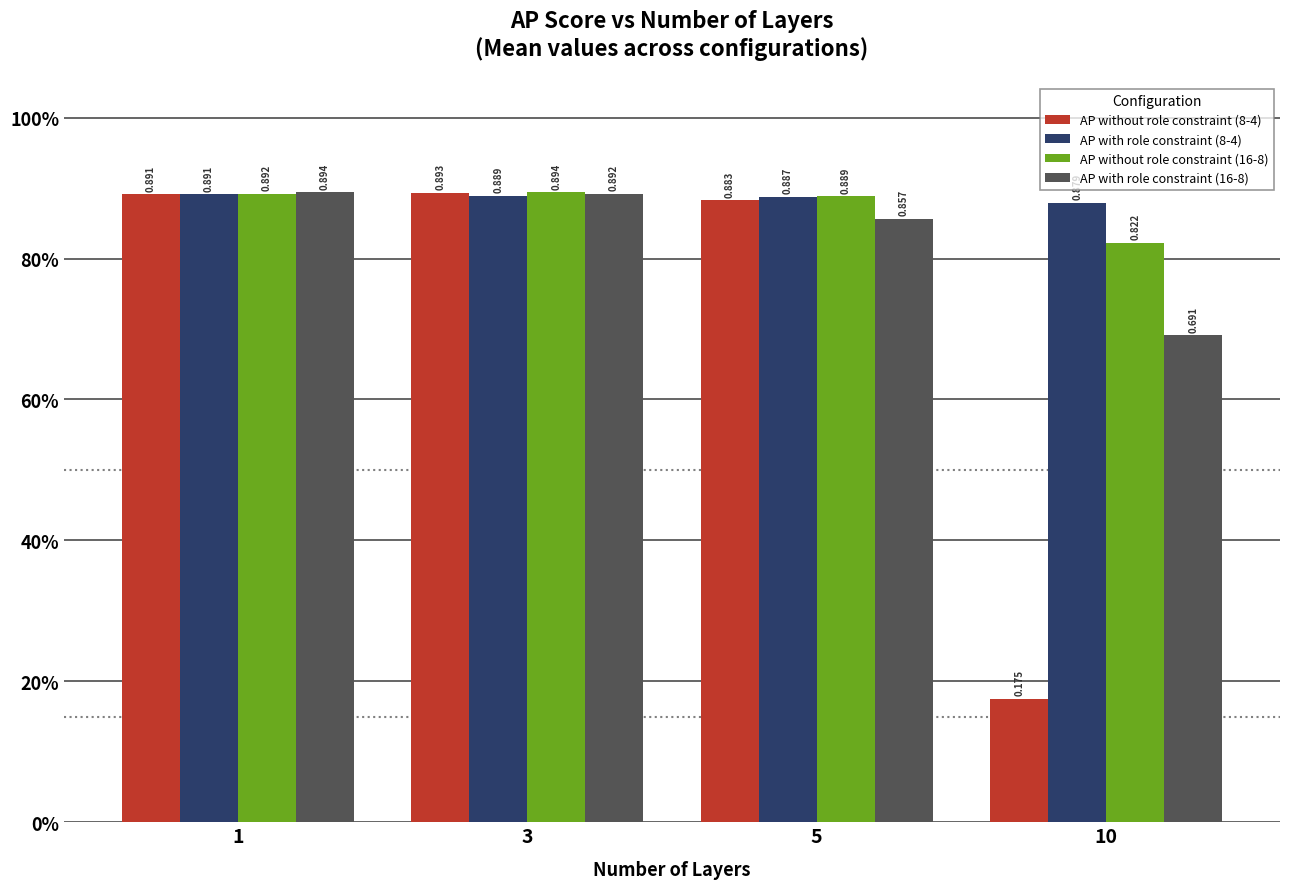

At which label is AP with role constraint (16-8) closest to 0?

10